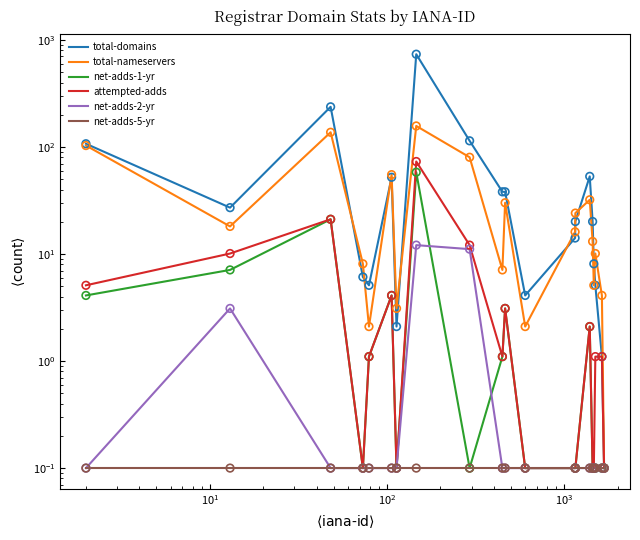

Is the value of net-adds-5-yr at 13 greater than the value of total-domains at $\mathdefault{10^{0}}$?

No